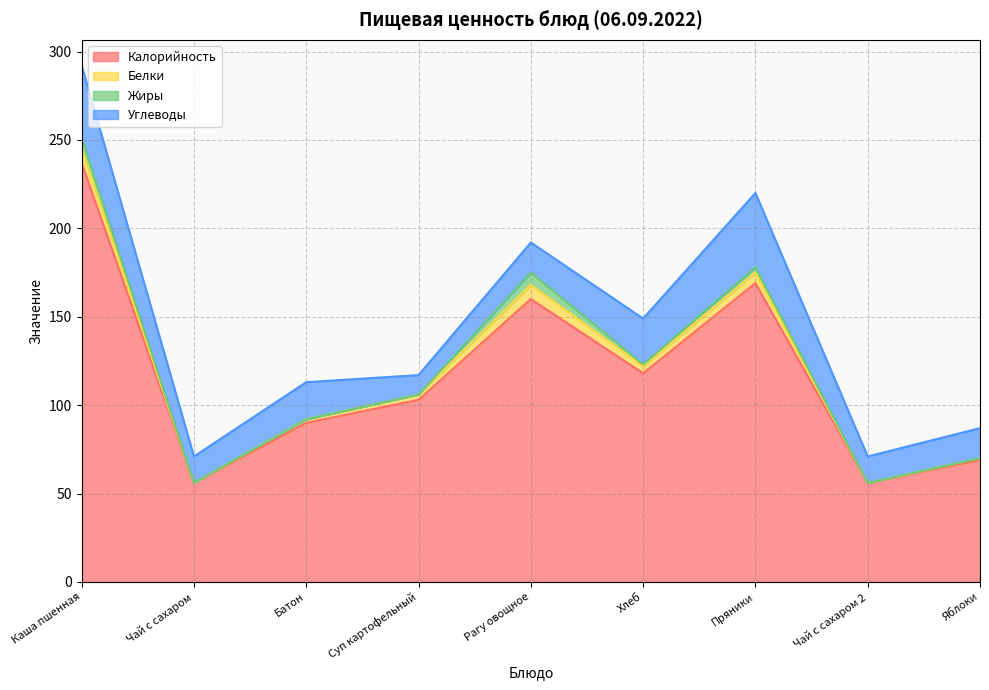

True or false: Калорийность and Белки cross at least once.

False